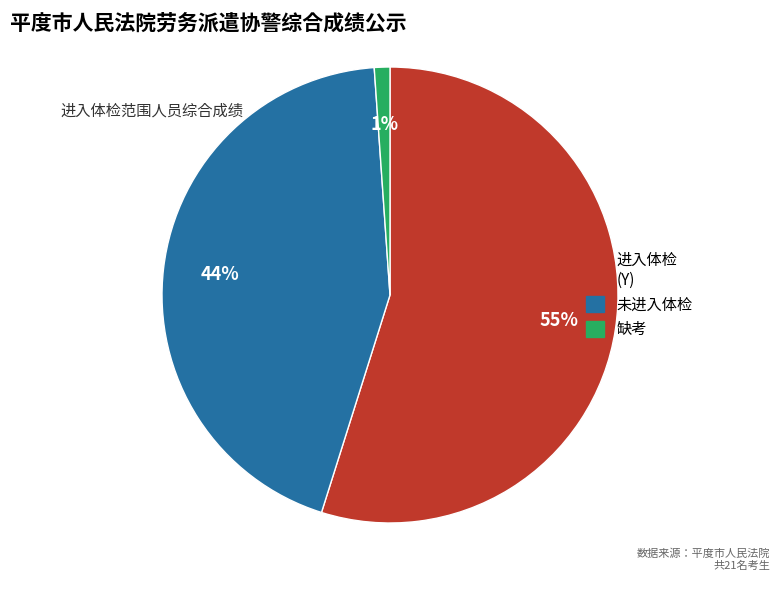

To the nearest percent, what percentage of the pie is 进入体检 (Y)?

55%